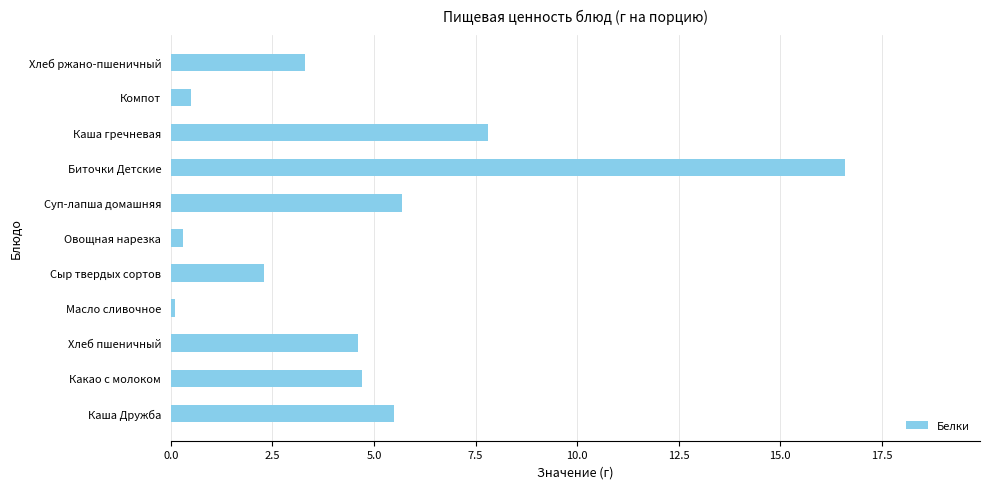

What is the minimum value shown in the chart?

0.1